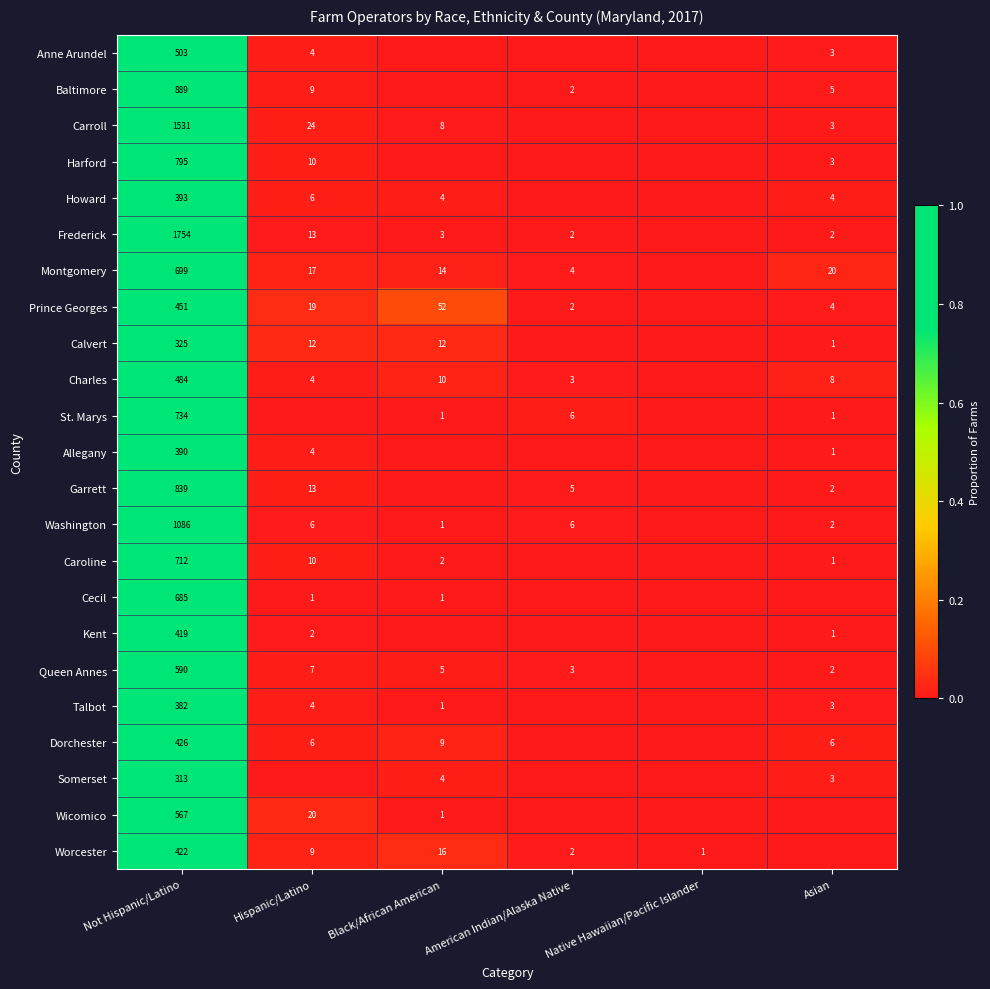

What is the total value across all series at Not Hispanic/Latino?

15389